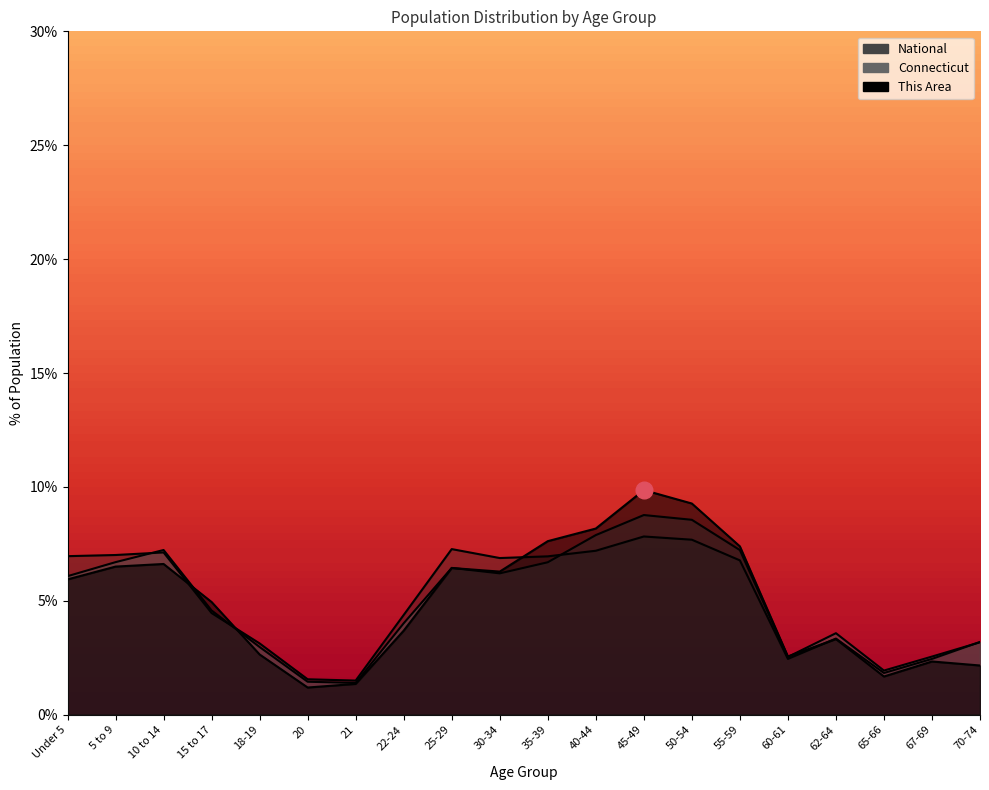

At which category does the chart reach its minimum across all series?

20